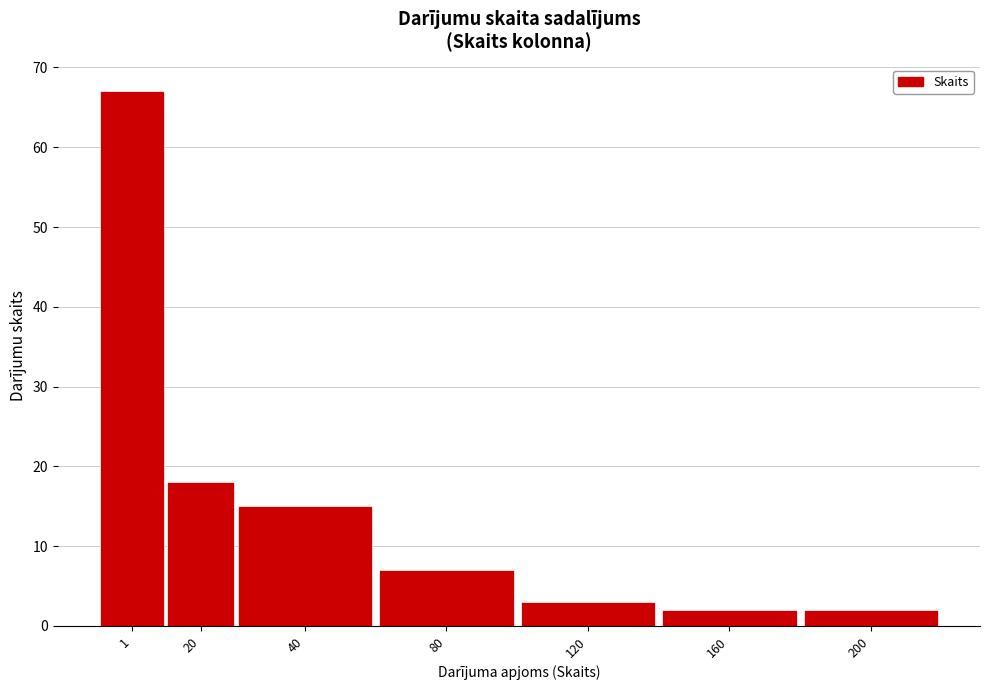

Reading right to left, transcribe all the data shown in this chart.

200=2	160=2	120=3	80=7	40=15	20=18	1=67